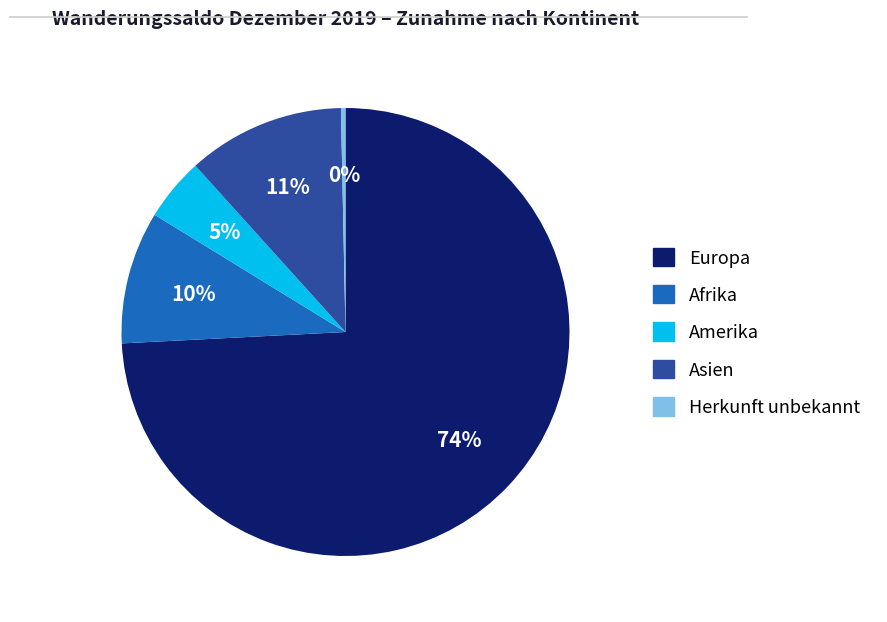

To the nearest percent, what portion does Europa represent?

74%